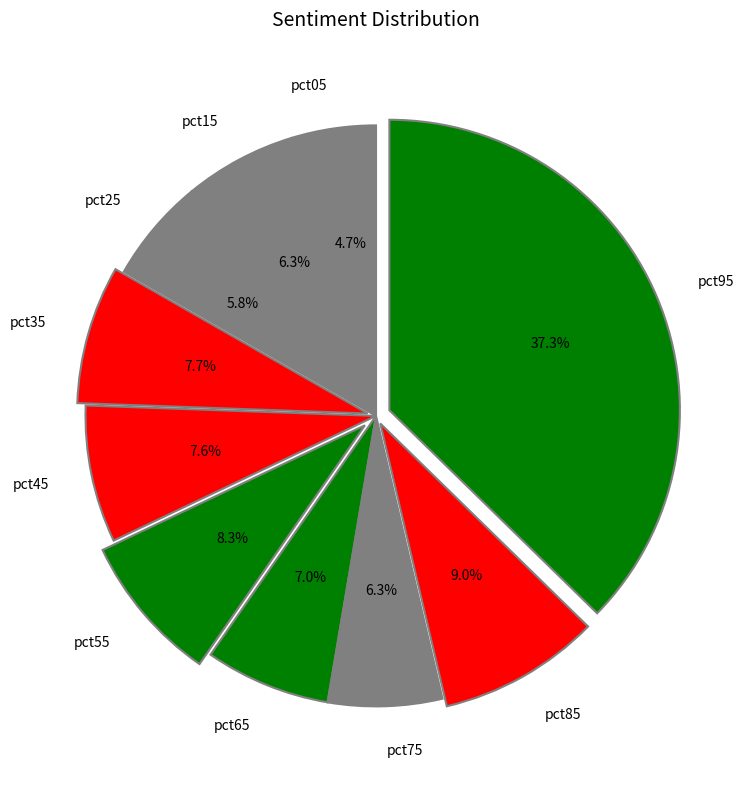

Is pct95 the majority of the pie?

No